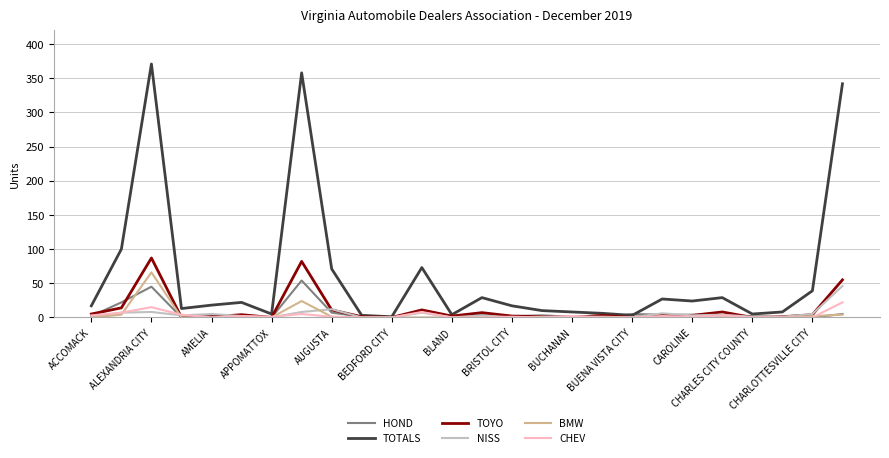

What is the maximum value shown in the chart?

371